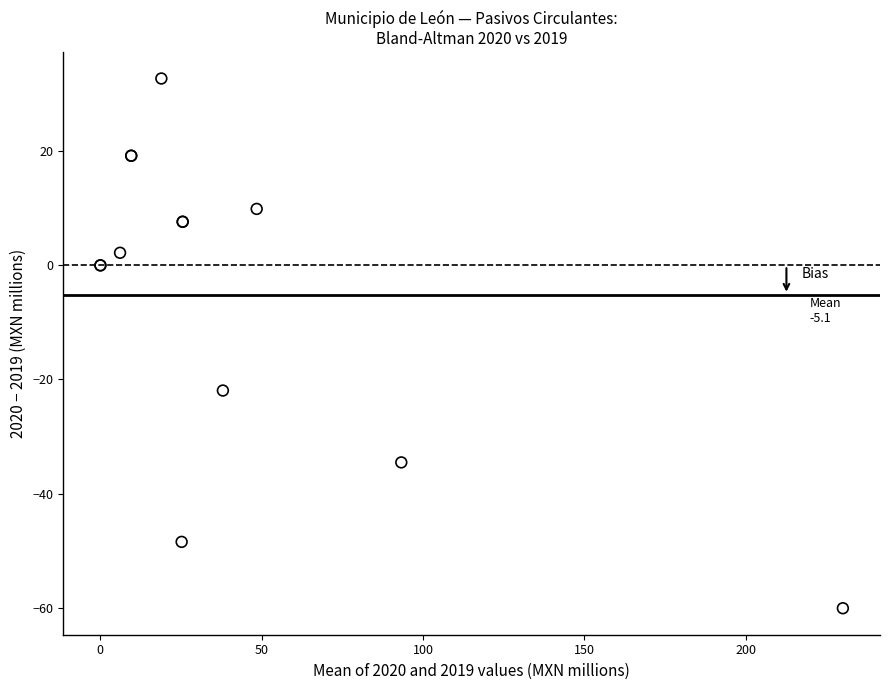

What Y value in the scatter plot is closest to -13?

-21.9